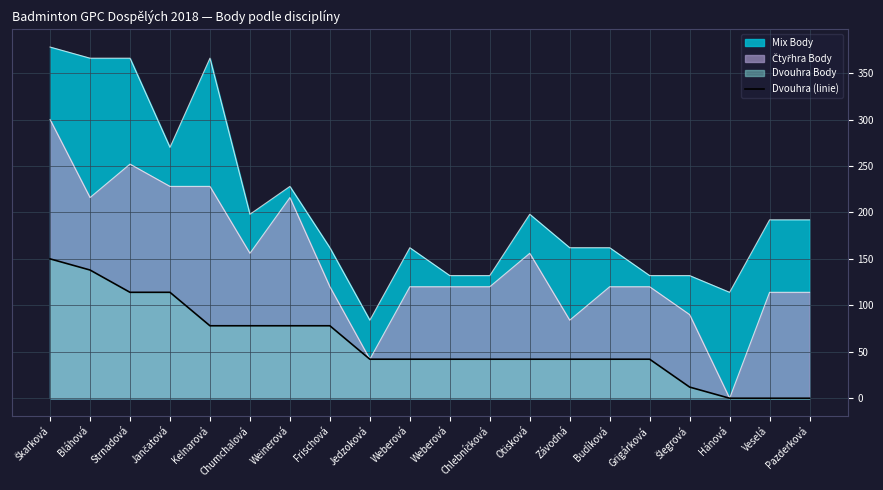

What is the ratio of the value at Otisková to the value at Škarková?

0.3